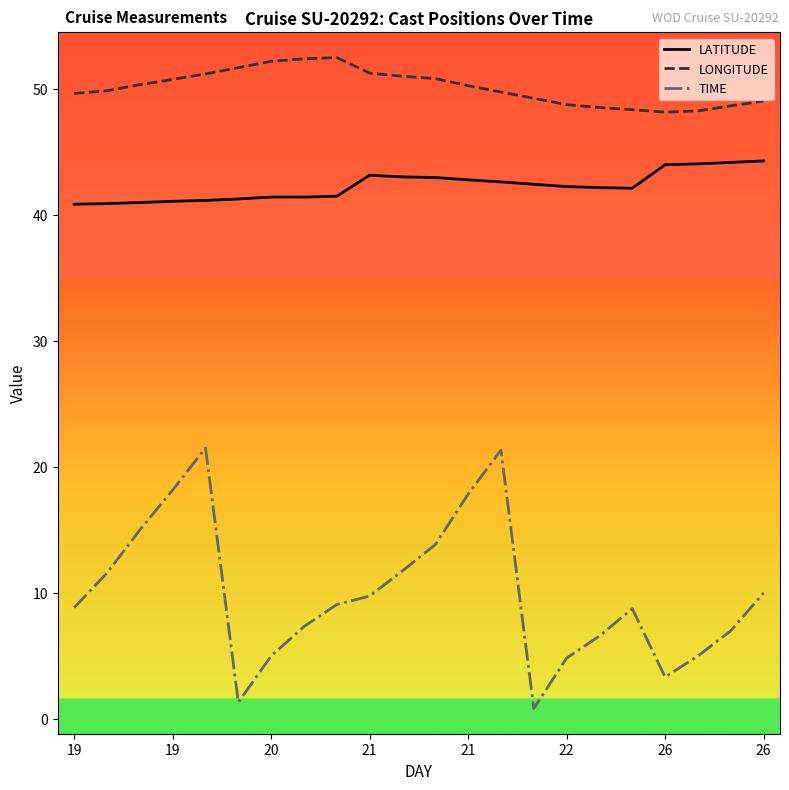

Which series has the widest spread of values?

TIME